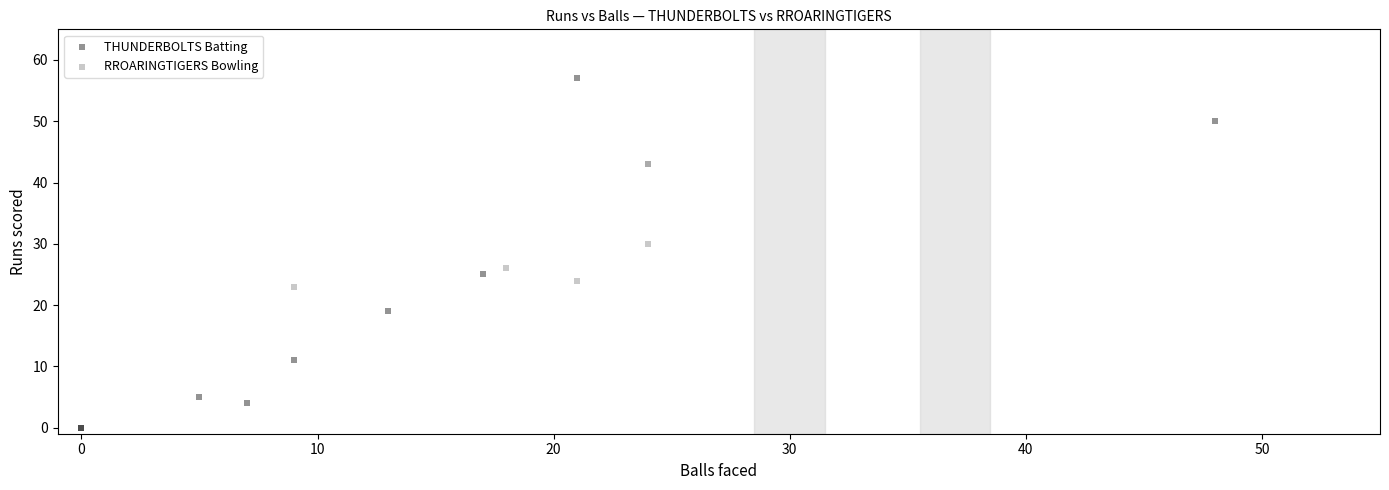

Which series contains the lowest Y value?

THUNDERBOLTS Batting